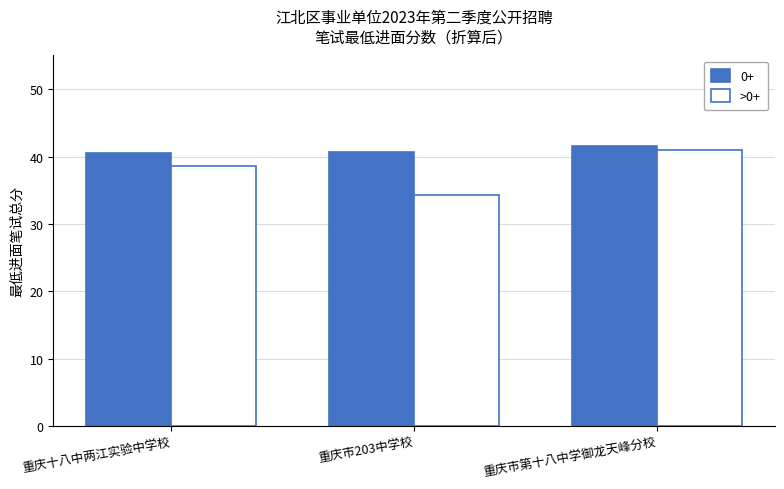

What is the label of the 3rd bar from the right?

重庆十八中两江实验中学校